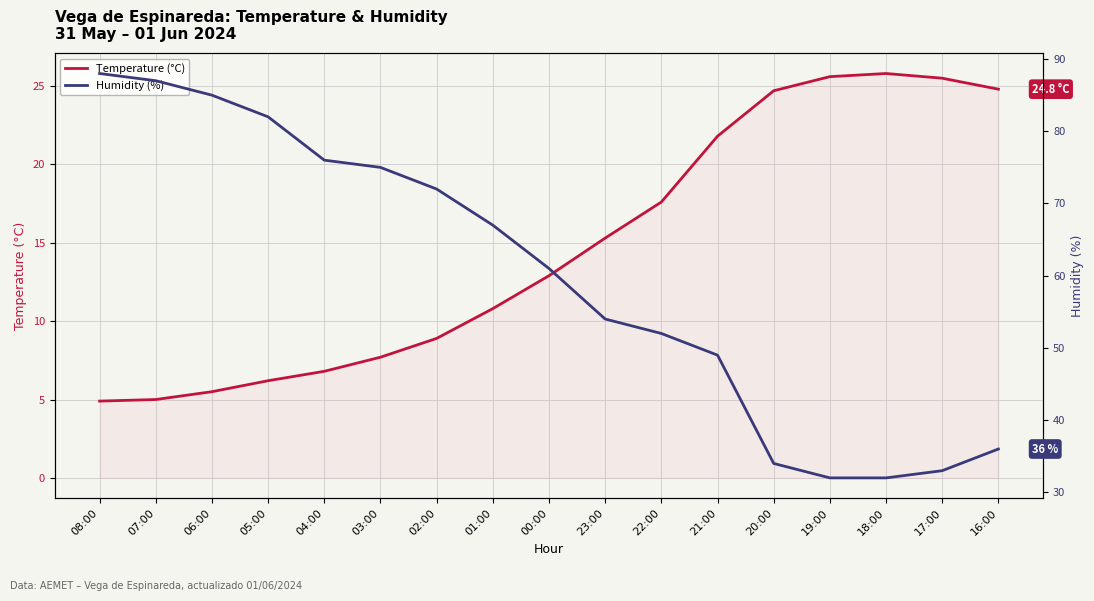

True or false: Humidity (%) has a value of 32.0 at 18:00.

True